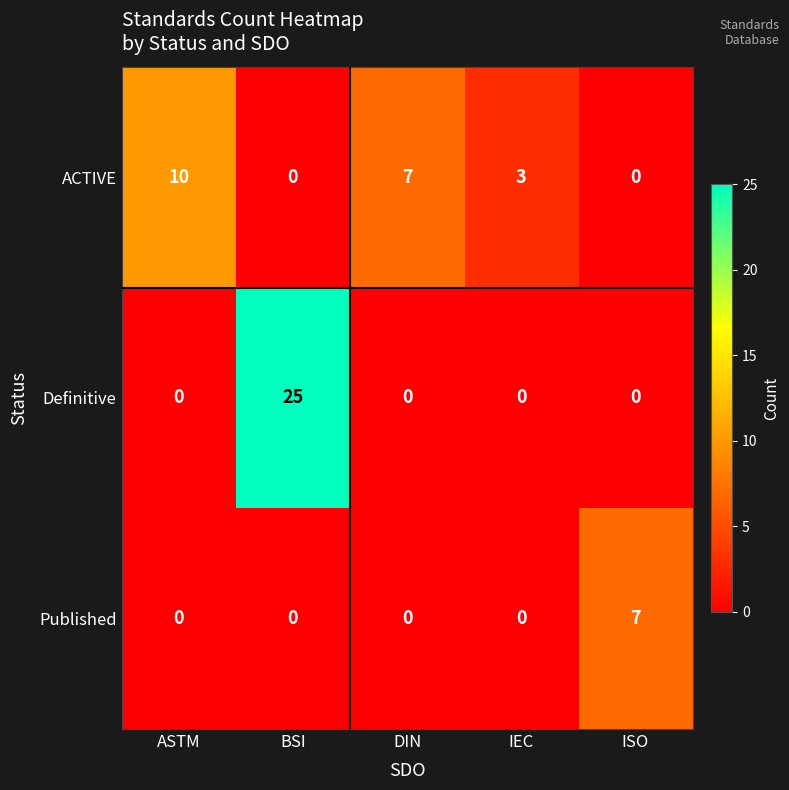

At how many categories does at least one series exceed 23?

1